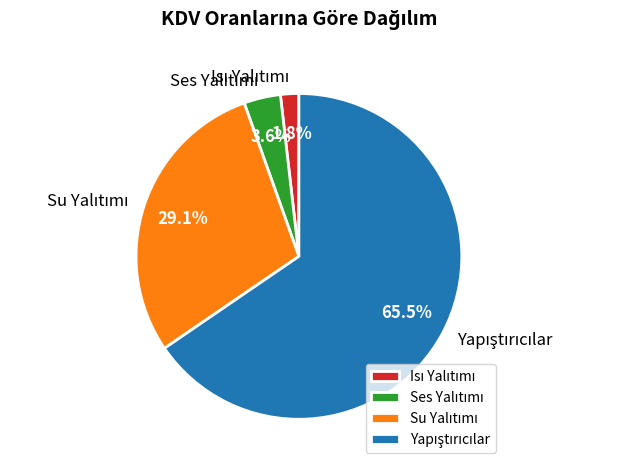

Does any single category account for the majority?

Yes